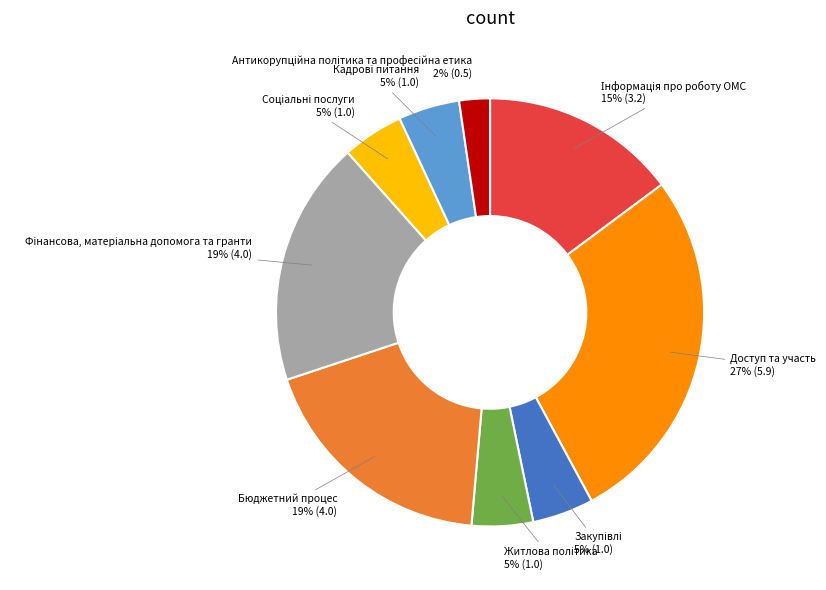

Does Бюджетний процес account for over 50% of the chart?

No